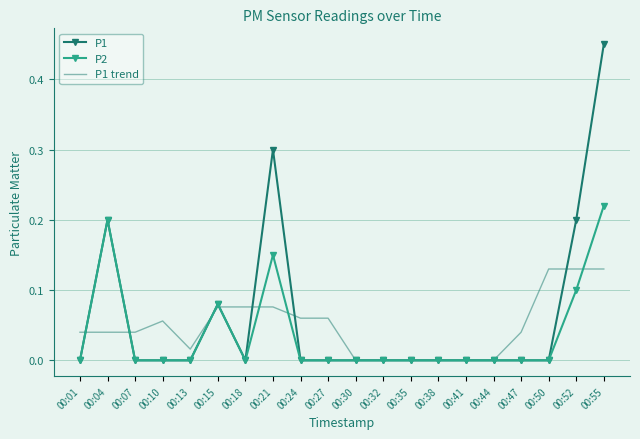

True or false: P2 has more than 0 interior local peaks.

True